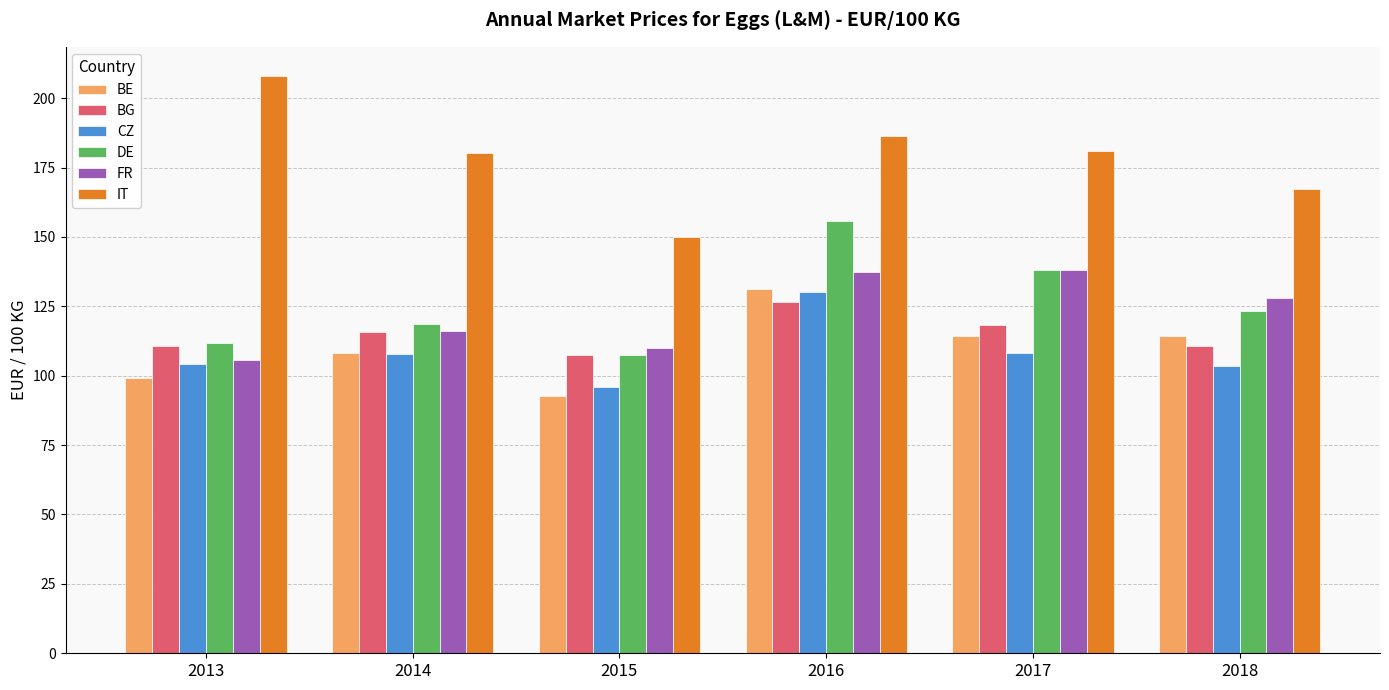

What is the smallest value displayed?

92.7